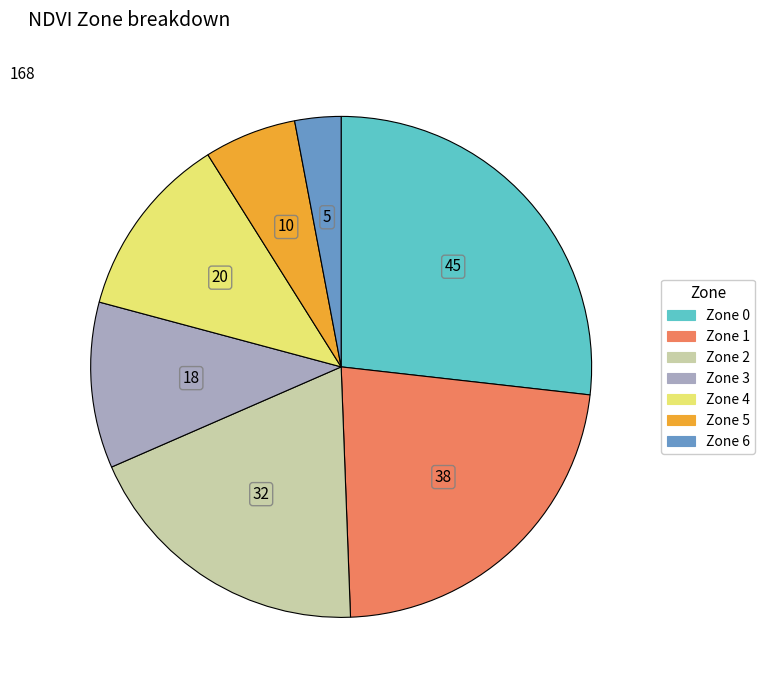

Combined, do Zone 5 and Zone 3 account for over 50%?

No